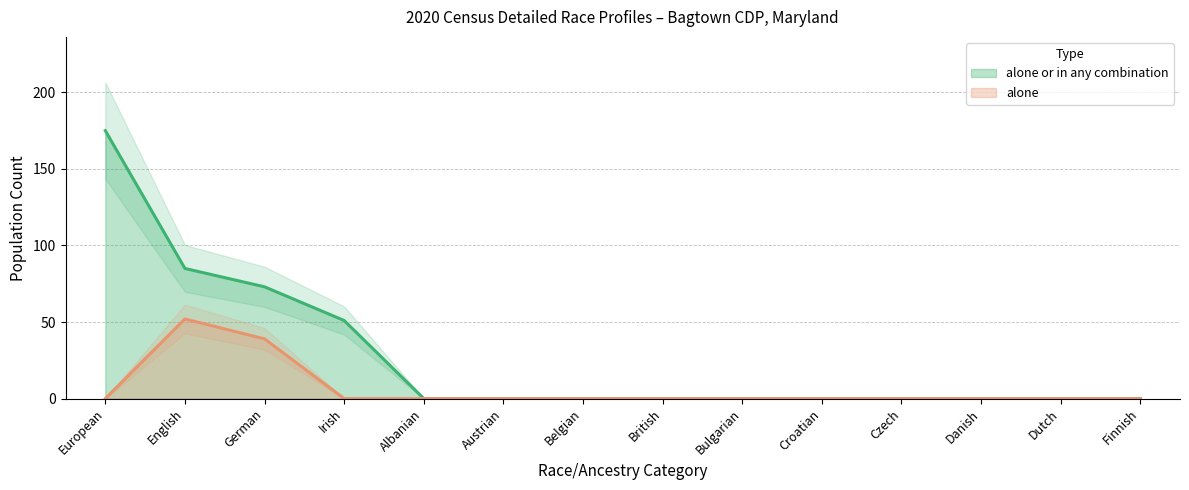

True or false: alone and alone or in any combination intersect in this chart.

False